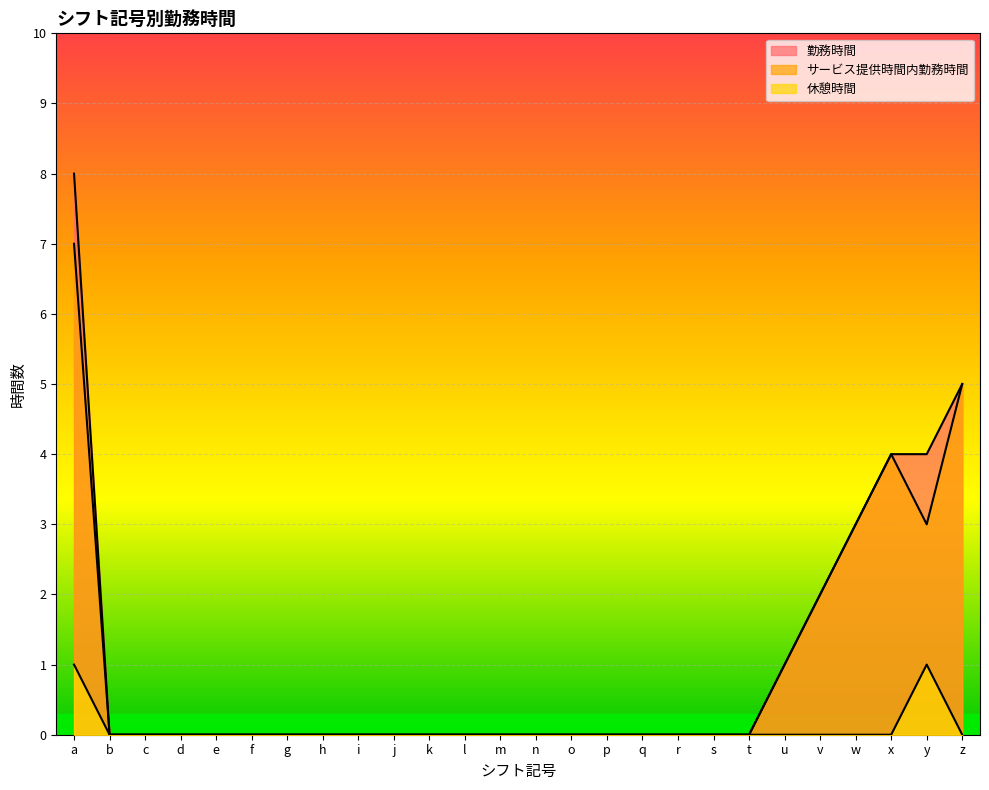

What is the sum of all 休憩時間 values?

2